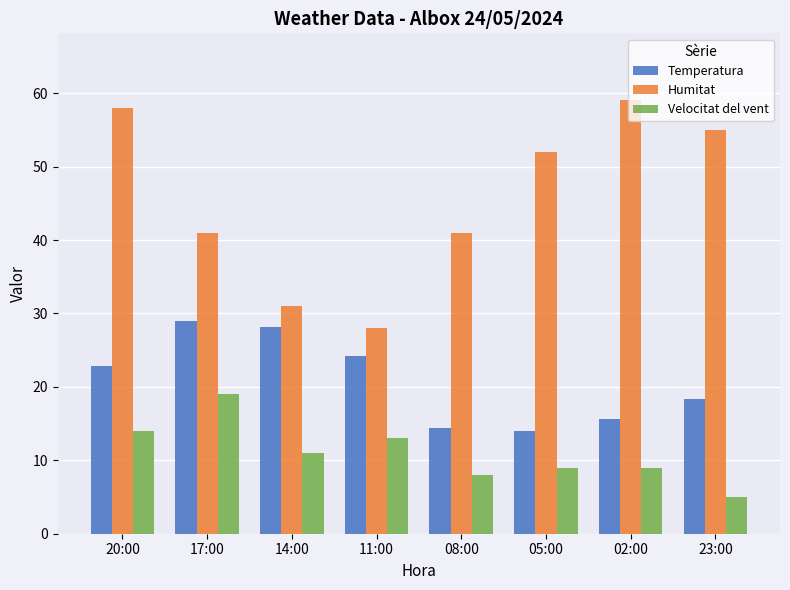

What are all the series names shown in the legend?

Temperatura, Humitat, Velocitat del vent